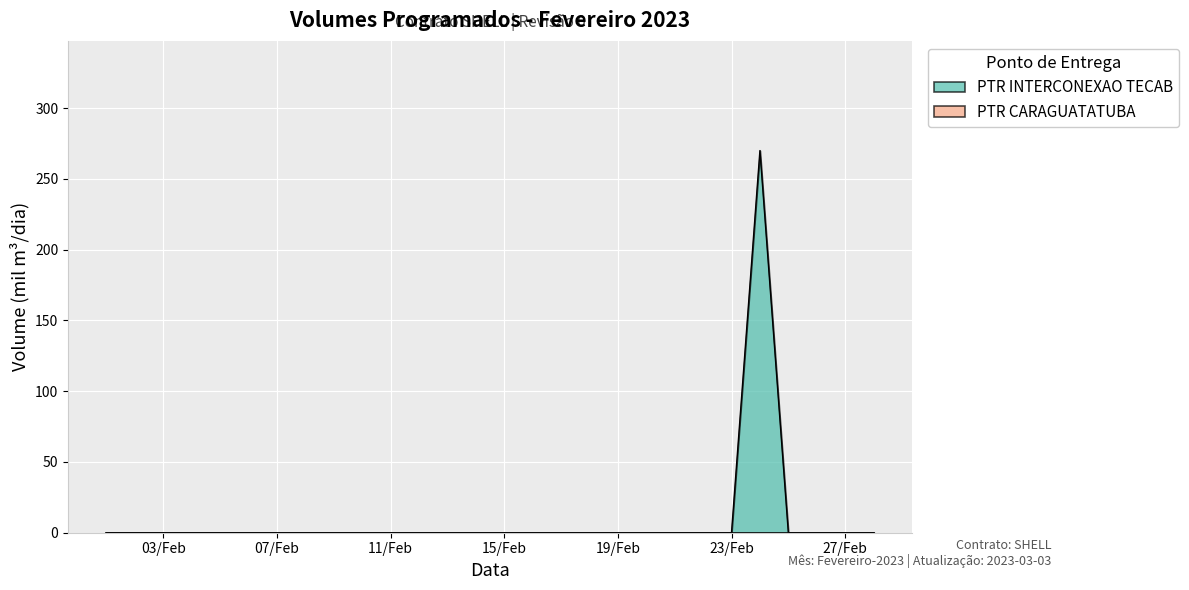

At which category does the chart reach its peak across all series?

2023-02-24